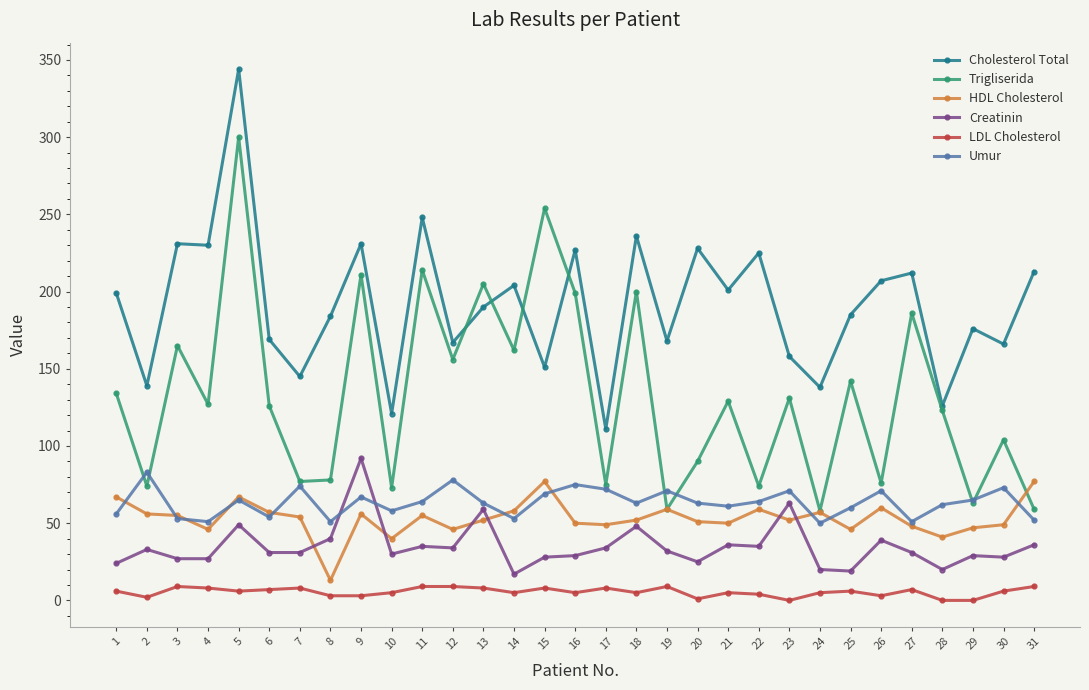

True or false: Umur and HDL Cholesterol cross at least once.

True